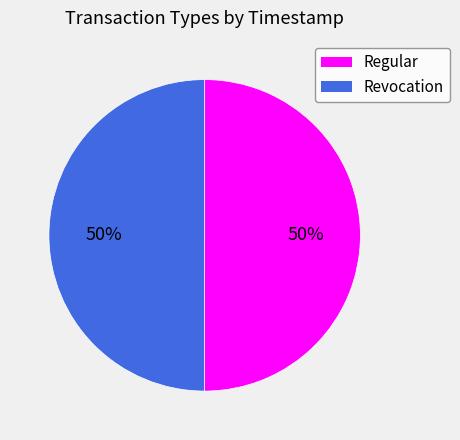

Count the number of slices in the pie.

2